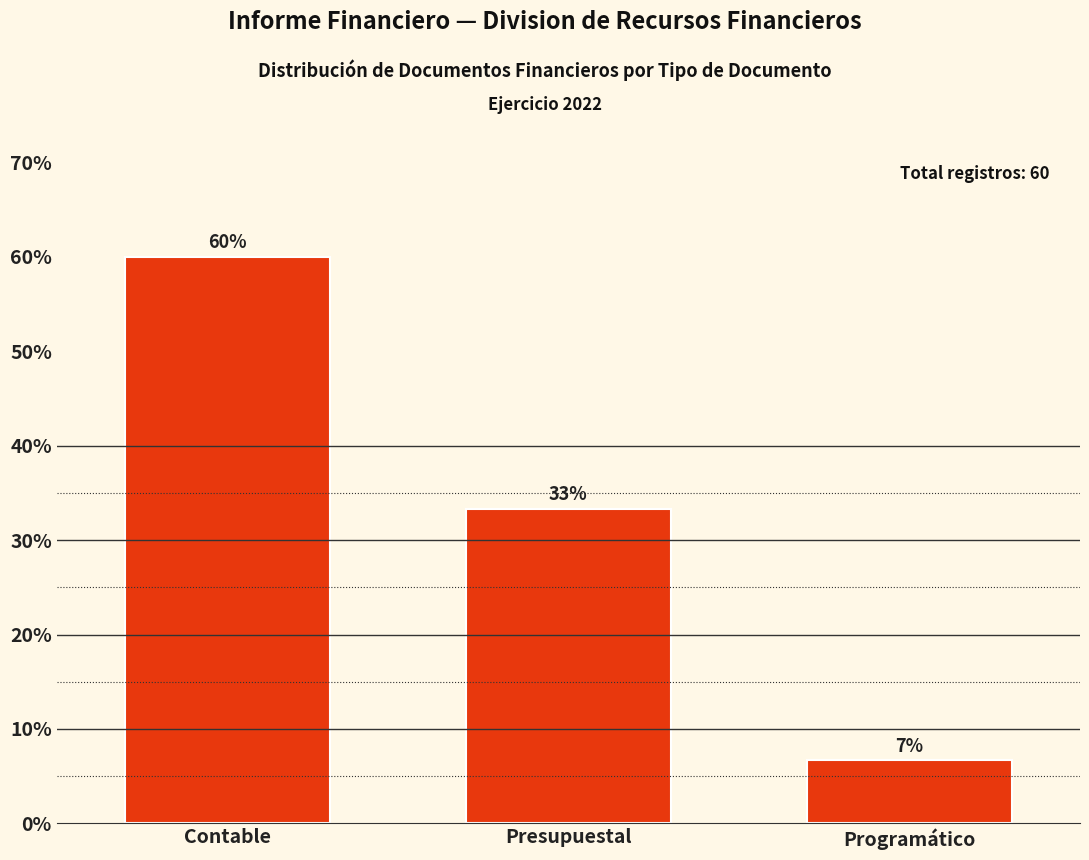

Does the chart contain any negative values?

No